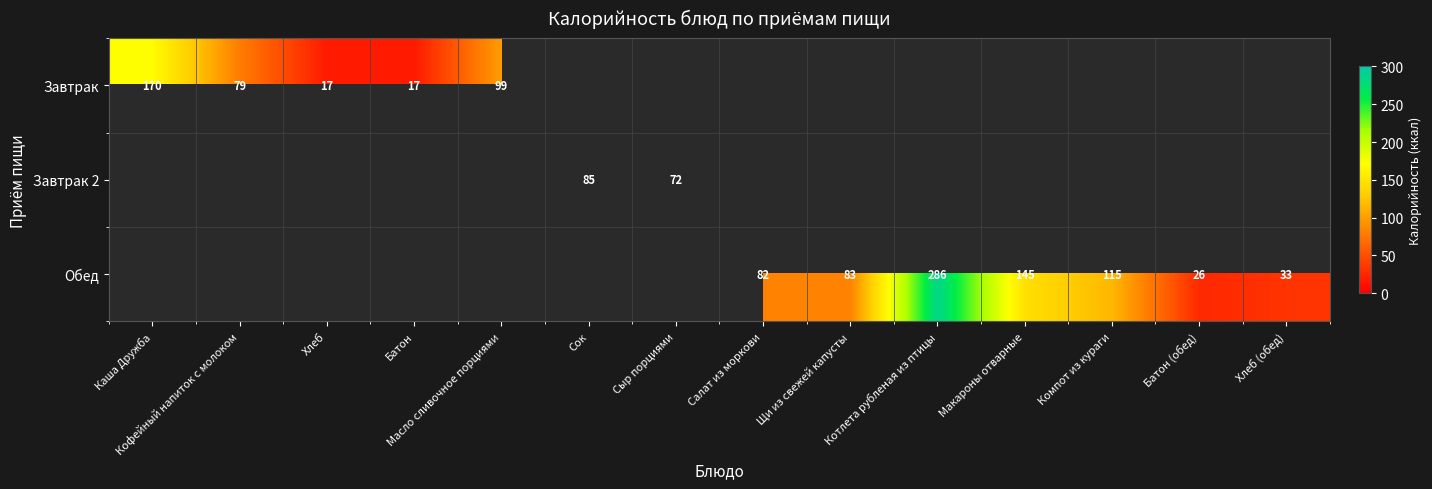

The Завтрак series shows 6 at Хлеб. True or false?

False